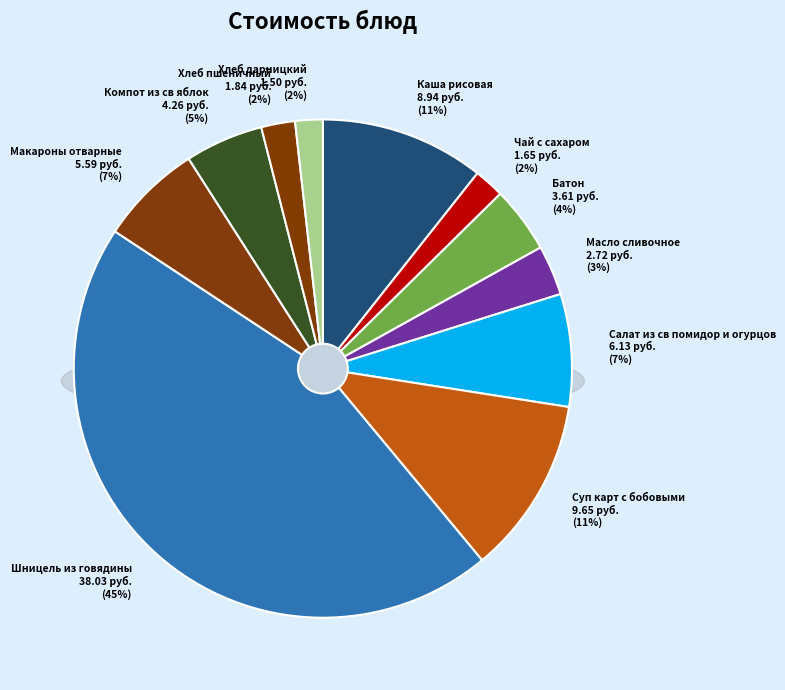

To the nearest percent, what is the average slice percentage?

9%